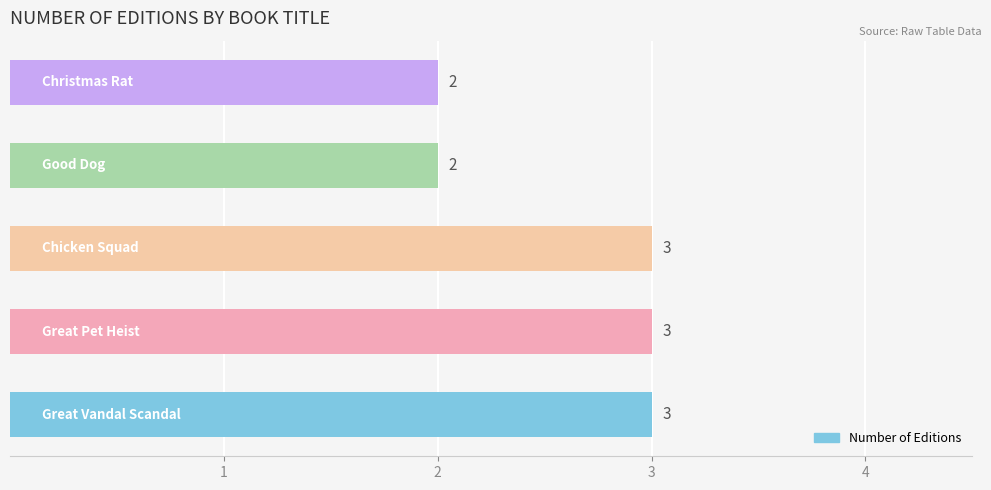

What is the sum of all values?

13